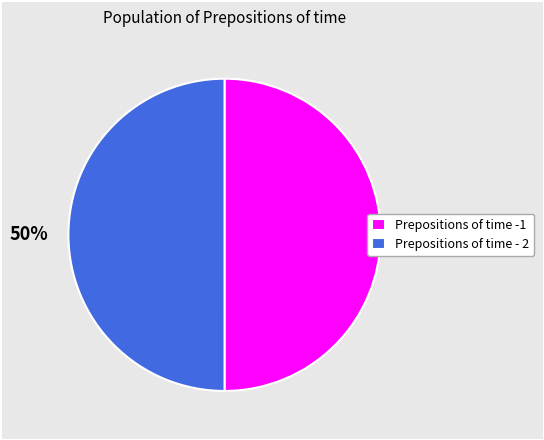

The Prepositions of time -1 slice represents 57% of the pie. True or false?

False